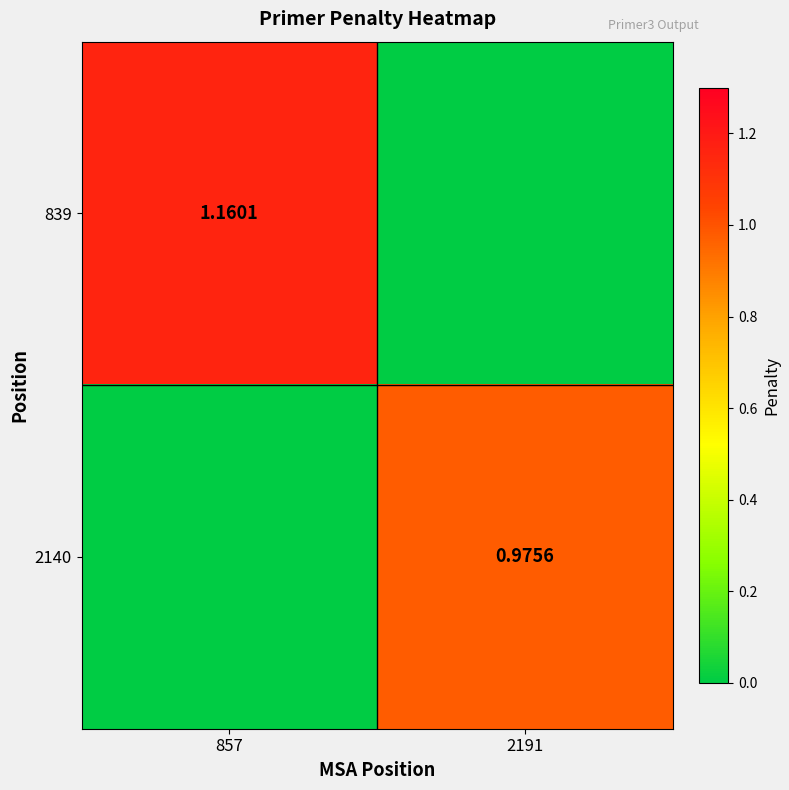

Rank the series at 2191 from highest to lowest value.

2140, 839